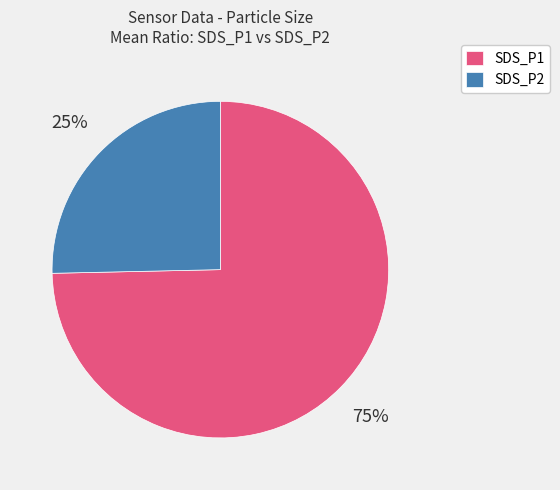

Which slice represents more than half of the pie?

SDS_P1